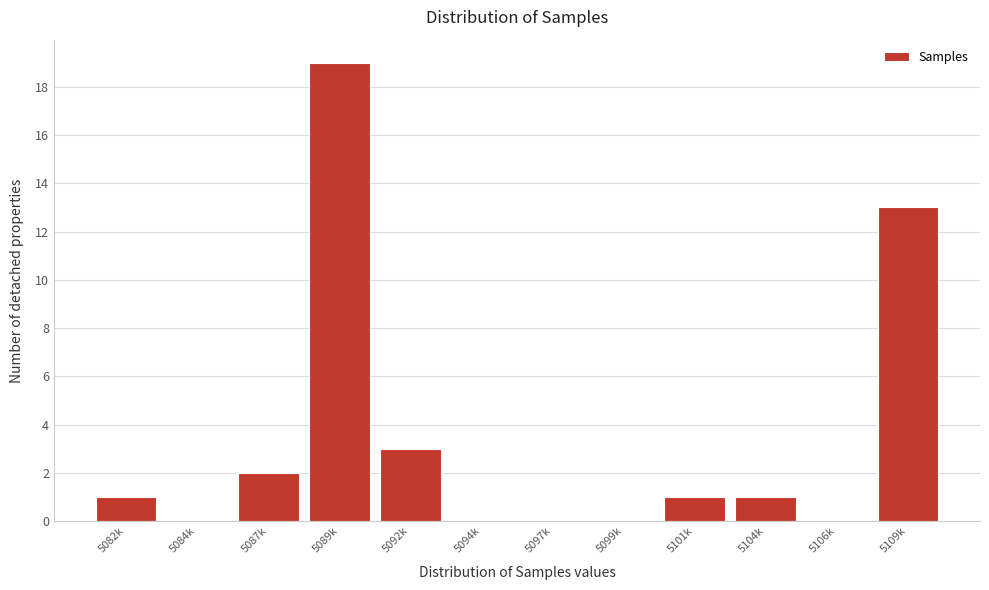

Reading left to right, extract all data points from this chart.

5082k=1	5084k=0	5087k=2	5089k=19	5092k=3	5094k=0	5097k=0	5099k=0	5101k=1	5104k=1	5106k=0	5109k=13